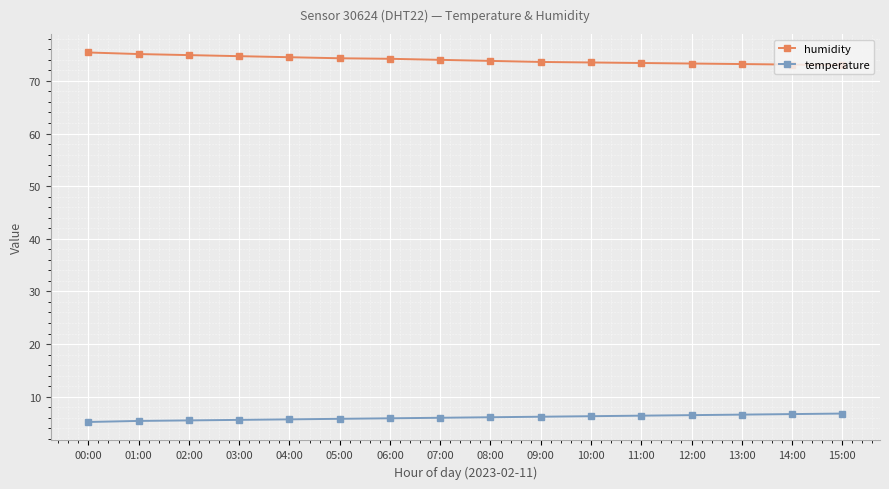

Is it true that humidity equals 19.7 at 04:00?

False